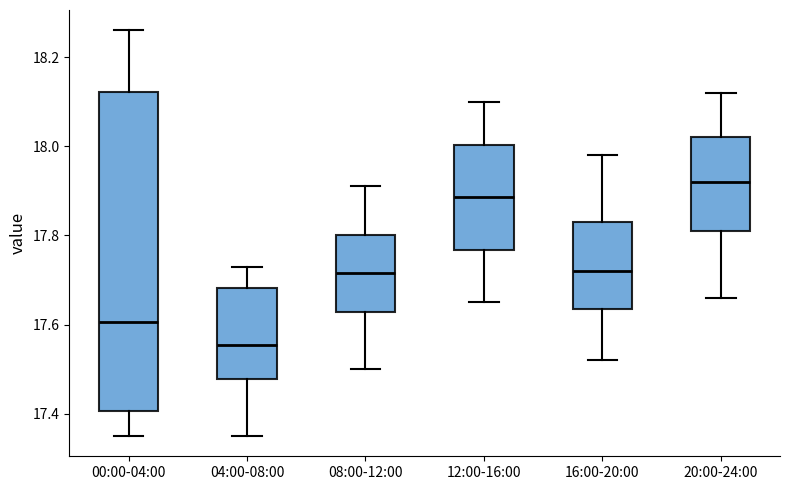

Reading left to right, transcribe this box plot: for each box, give where its median line is, the range the box spans, and where its two whiskers end, as read against the y-axis. The values are not printed on the chart, so give them approximately, as read against the axis.

00:00-04:00: median 17.60, box 17.40 to 18.12, whiskers 17.36 to 18.26
04:00-08:00: median 17.56, box 17.48 to 17.68, whiskers 17.36 to 17.74
08:00-12:00: median 17.72, box 17.62 to 17.80, whiskers 17.50 to 17.92
12:00-16:00: median 17.88, box 17.76 to 18.00, whiskers 17.66 to 18.10
16:00-20:00: median 17.72, box 17.64 to 17.84, whiskers 17.52 to 17.98
20:00-24:00: median 17.92, box 17.82 to 18.02, whiskers 17.66 to 18.12